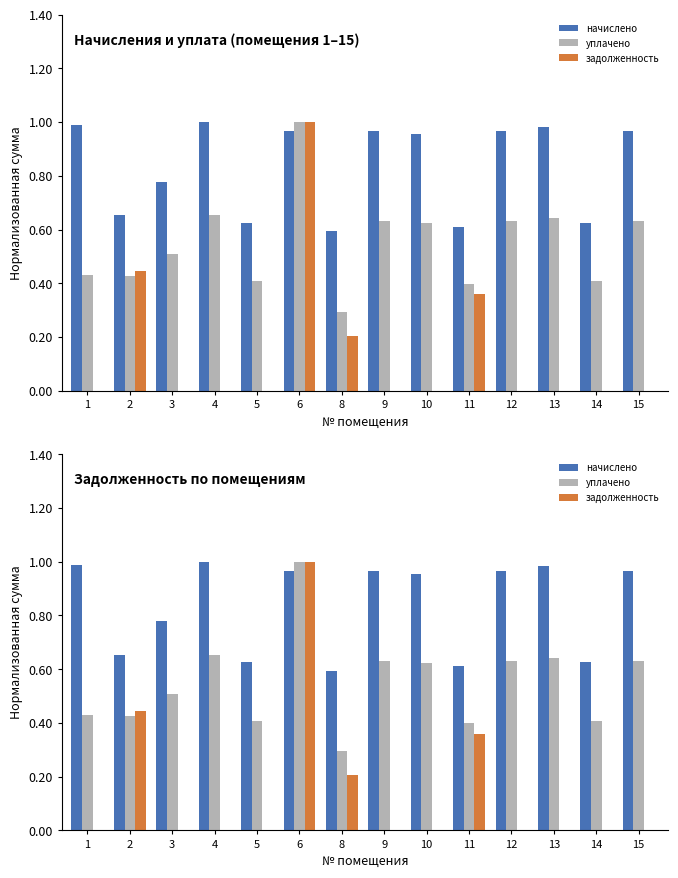

What is the value of the уплачено bar at the 3rd from the left?

0.5